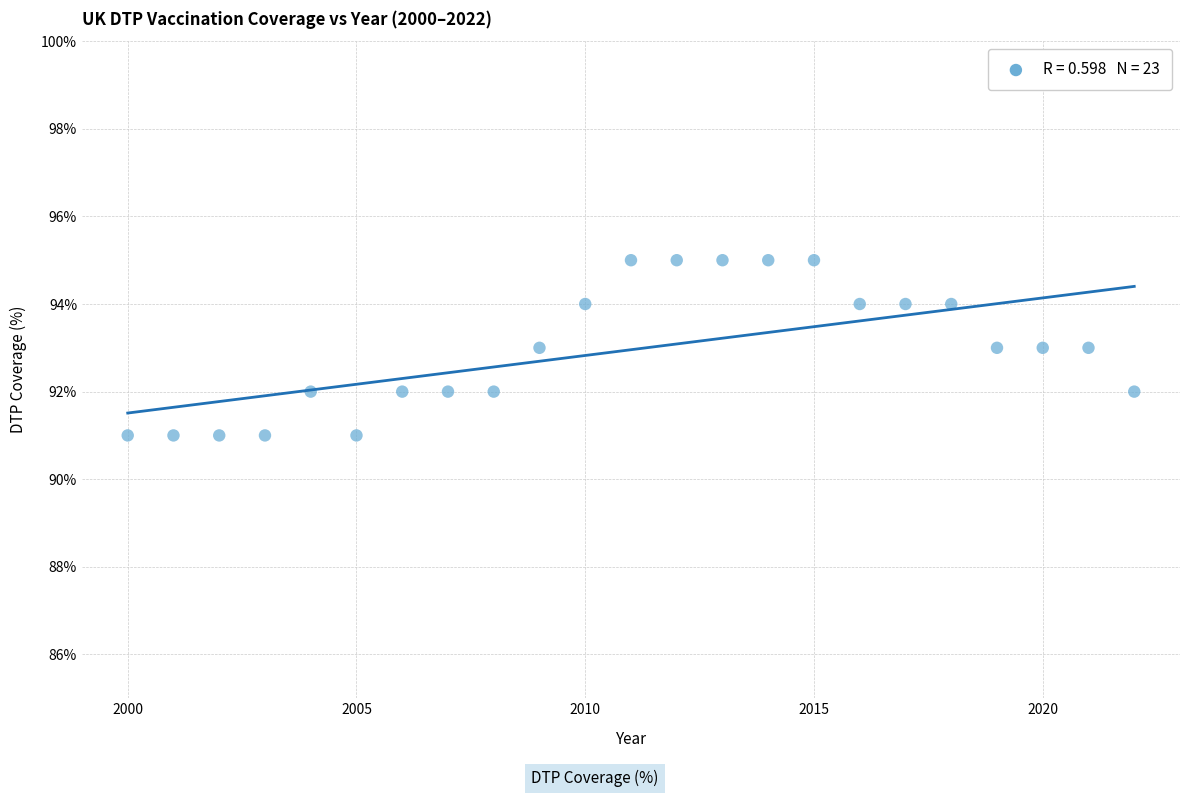

What is the range of Y values (max minus min)?

4